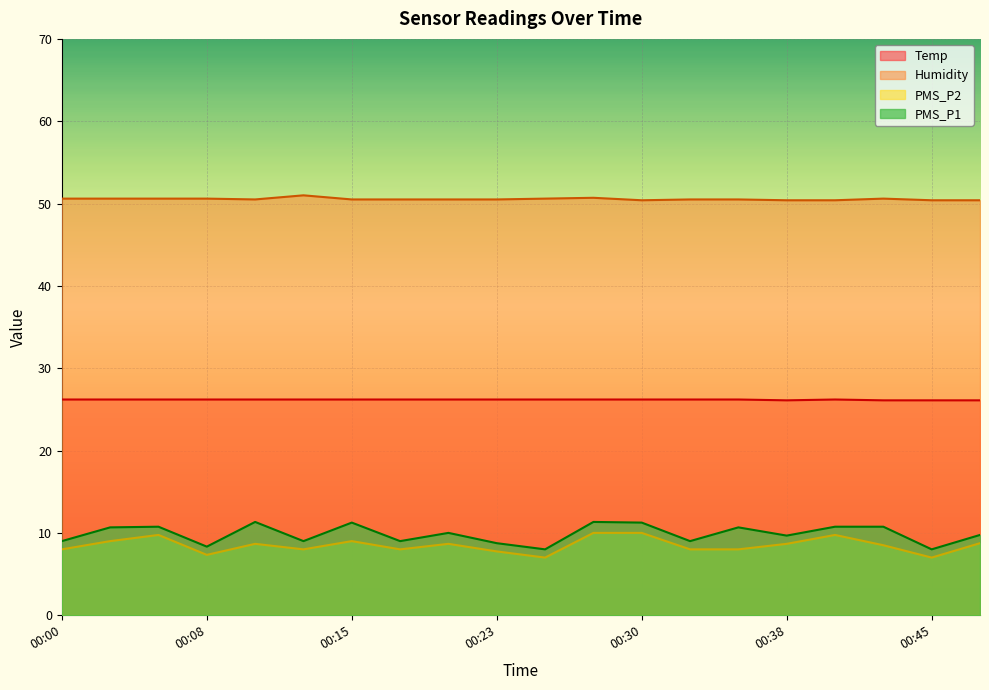

Which series has the widest spread of values?

PMS_P1